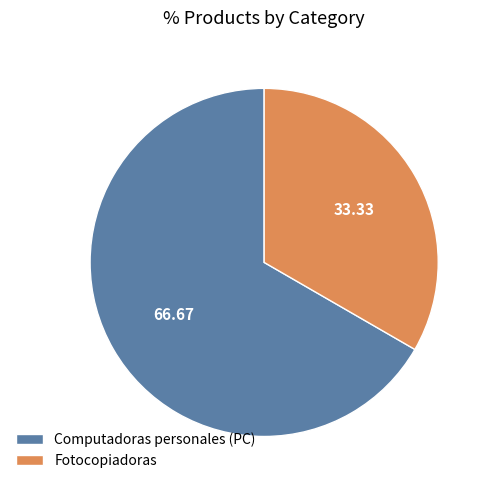

Is there a majority slice in this chart?

Yes